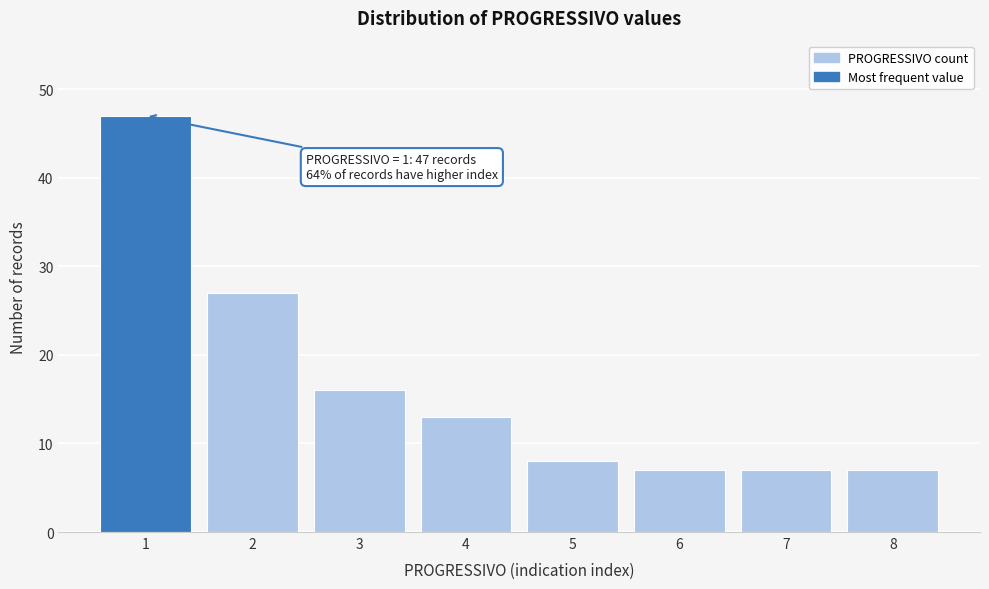

Reading left to right, extract all data points from this chart.

1=47	2=27	3=16	4=13	5=8	6=7	7=7	8=7